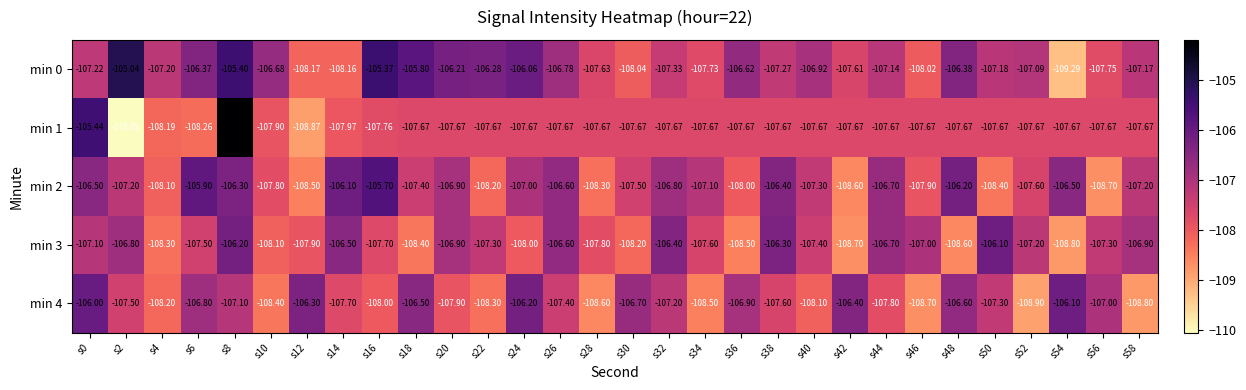

Is the value of min 0 at s20 greater than the value of min 1 at s16?

Yes